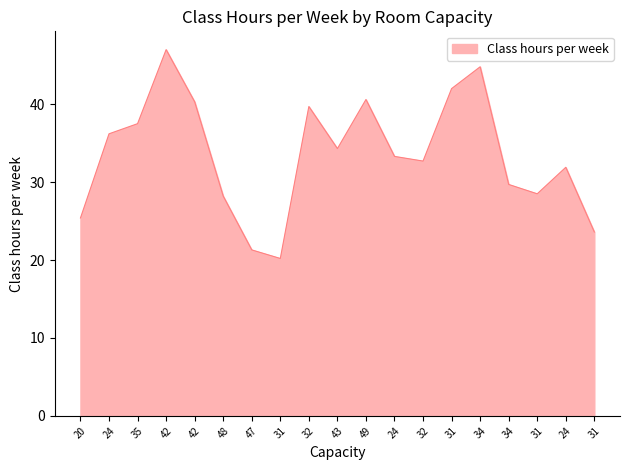

Reading left to right, what are all the values shown in this chart?

20=25.4	24=36.2	35=37.5	42=47.0	42=40.3	48=28.2	47=21.3	31=20.2	32=39.7	43=34.3	49=40.6	24=33.3	32=32.7	31=42.0	34=44.8	34=29.7	31=28.5	24=31.9	31=23.6